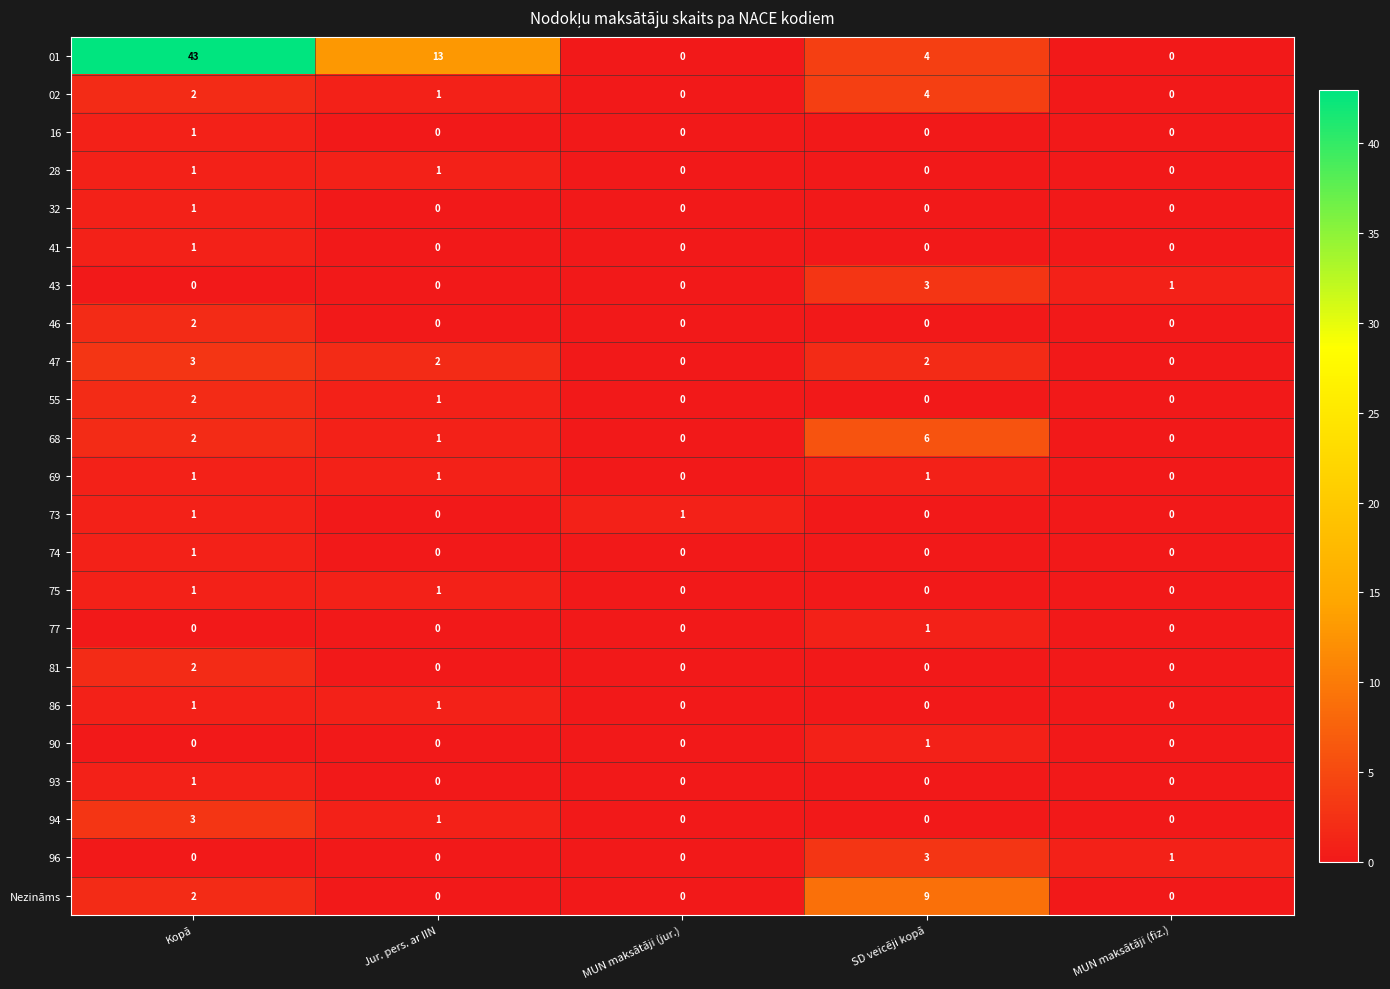

Which series has the largest total across all categories?

01